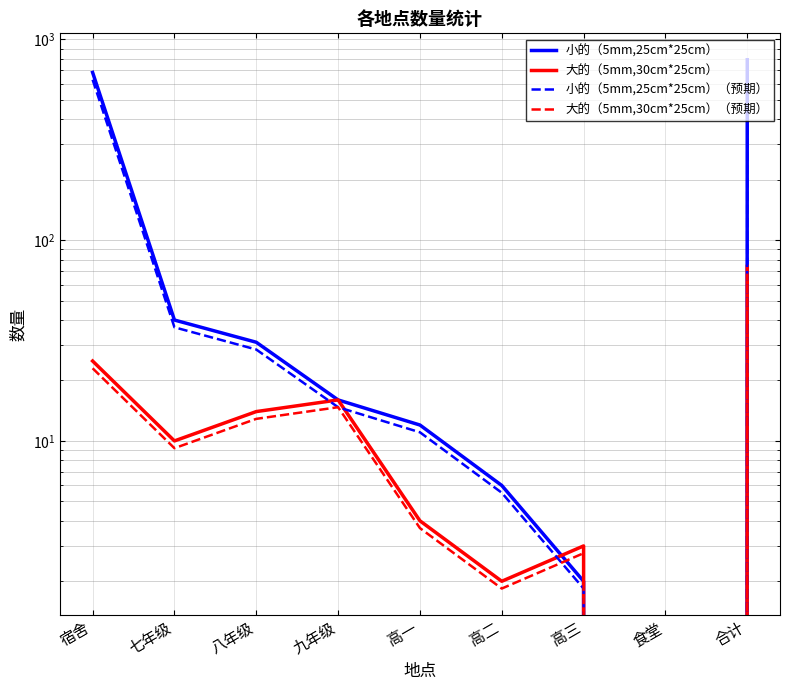

What is the difference between the 大的（5mm,30cm*25cm）（预期） values at 七年级 and 高一?

5.5